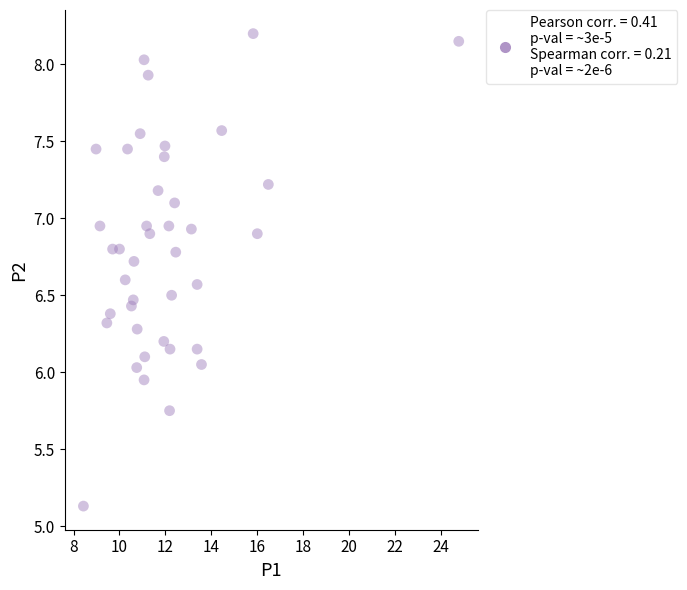

What is the range of Y values (max minus min)?

3.1